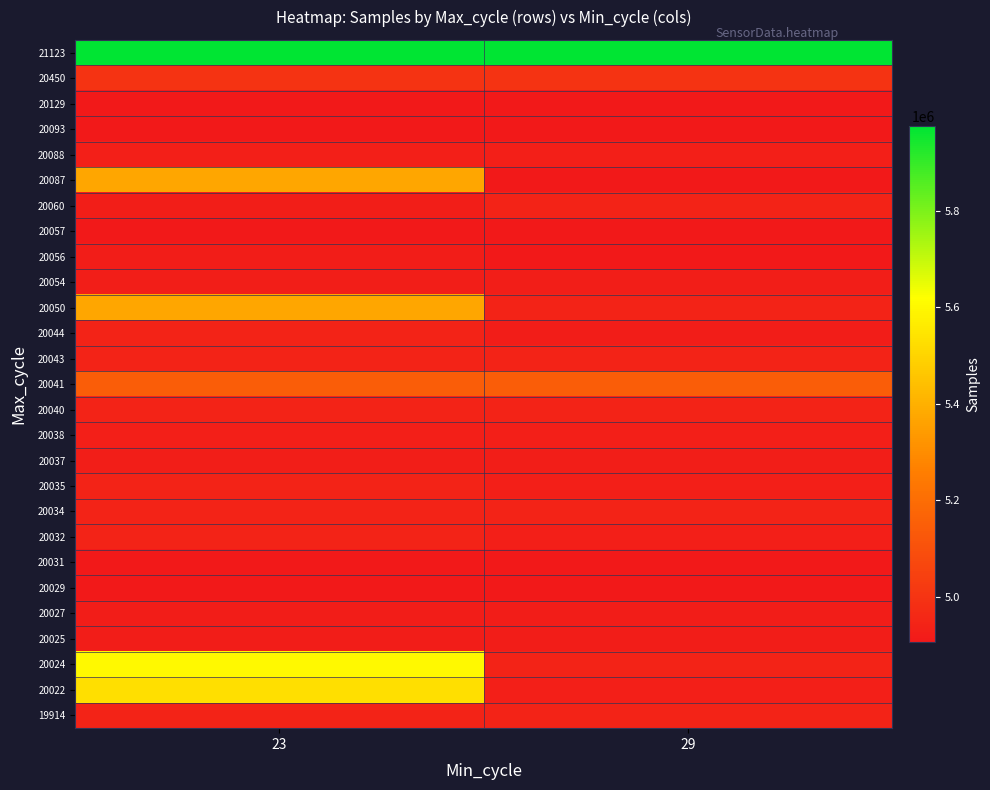

At which category is the sum across all series the highest?

23